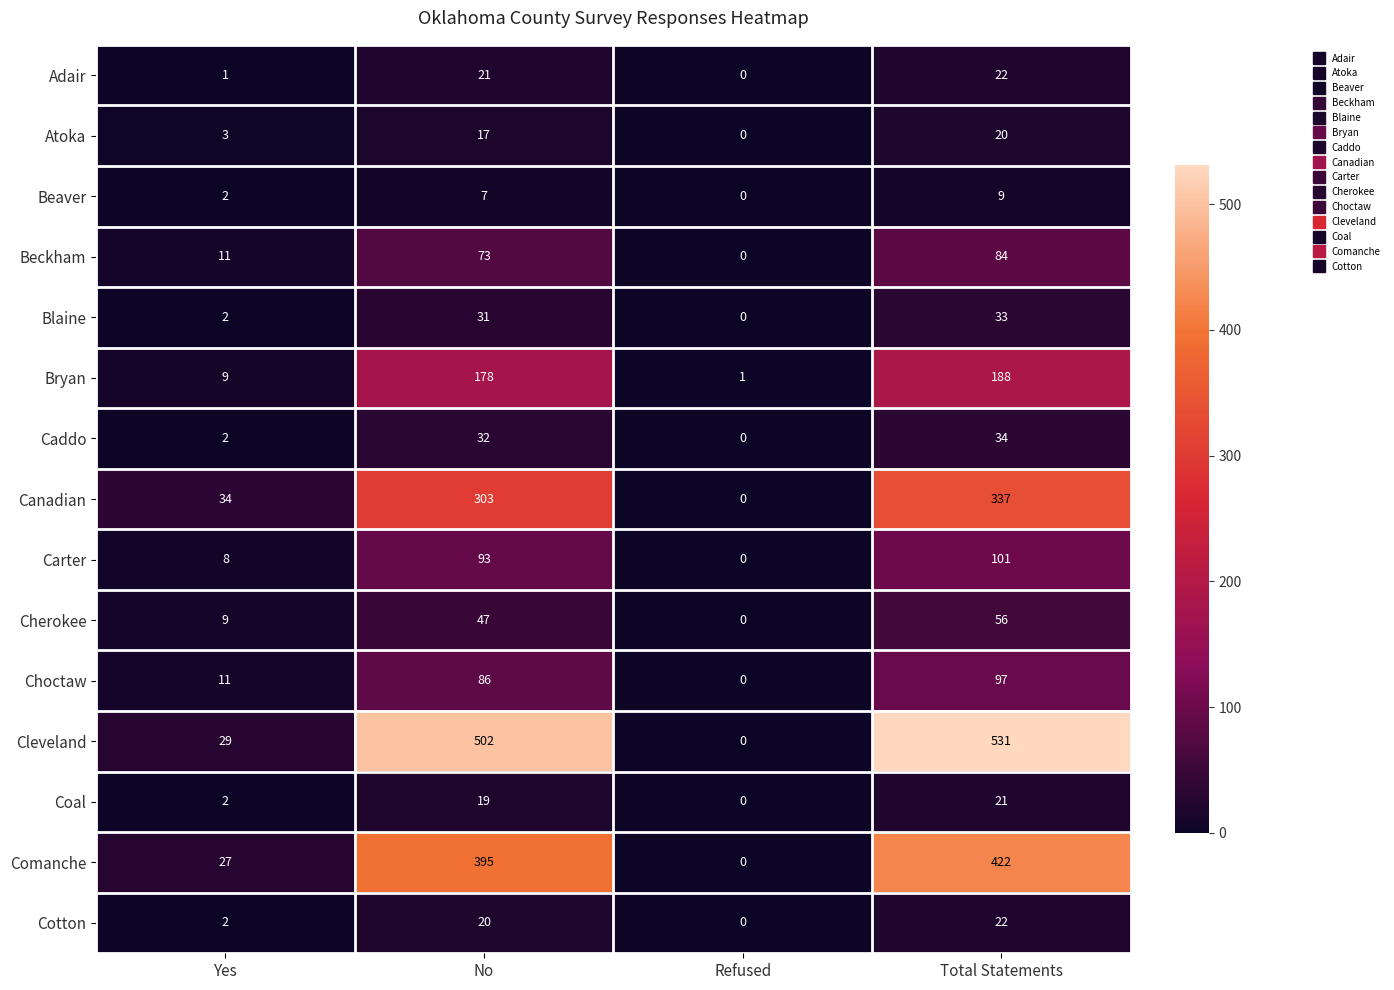

At which category is the sum across all series the highest?

Total Statements